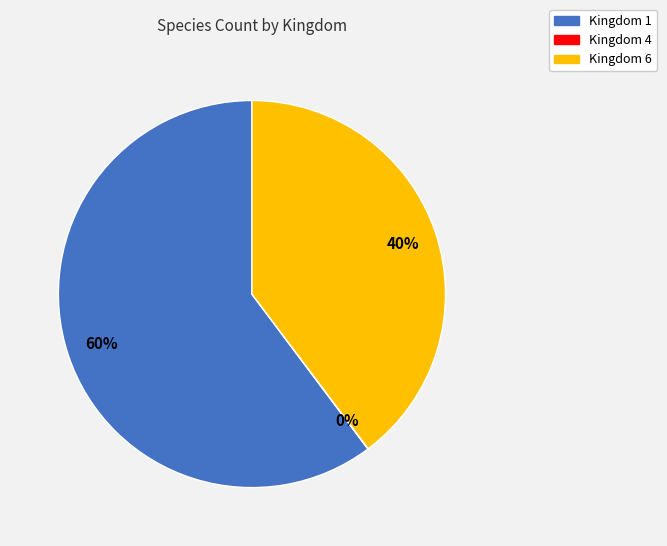

Is there any slice that represents more than half of the pie?

Yes